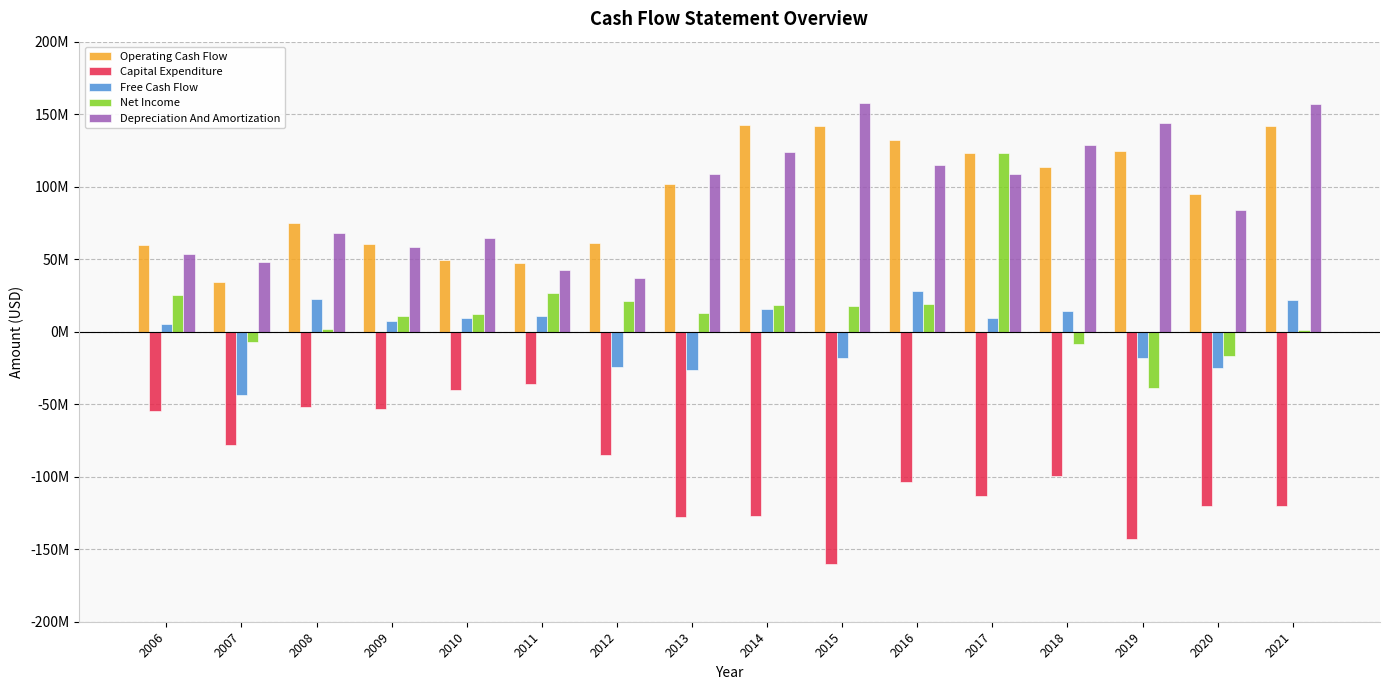

What are all the series names shown in the legend?

Operating Cash Flow, Capital Expenditure, Free Cash Flow, Net Income, Depreciation And Amortization